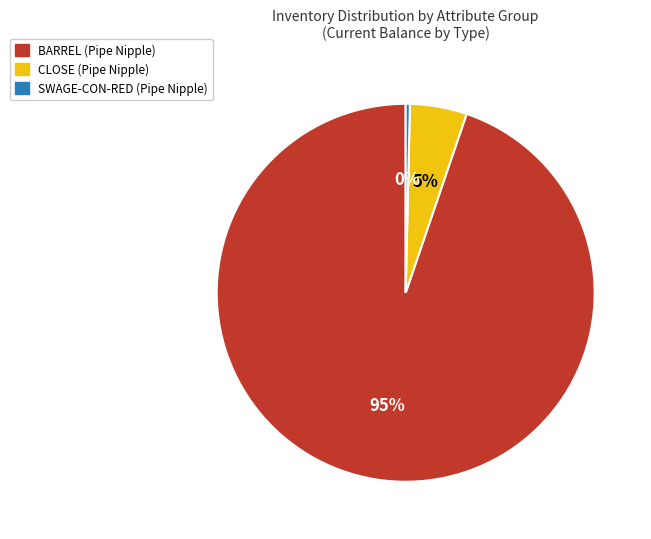

To the nearest percent, what is the average slice percentage?

33%